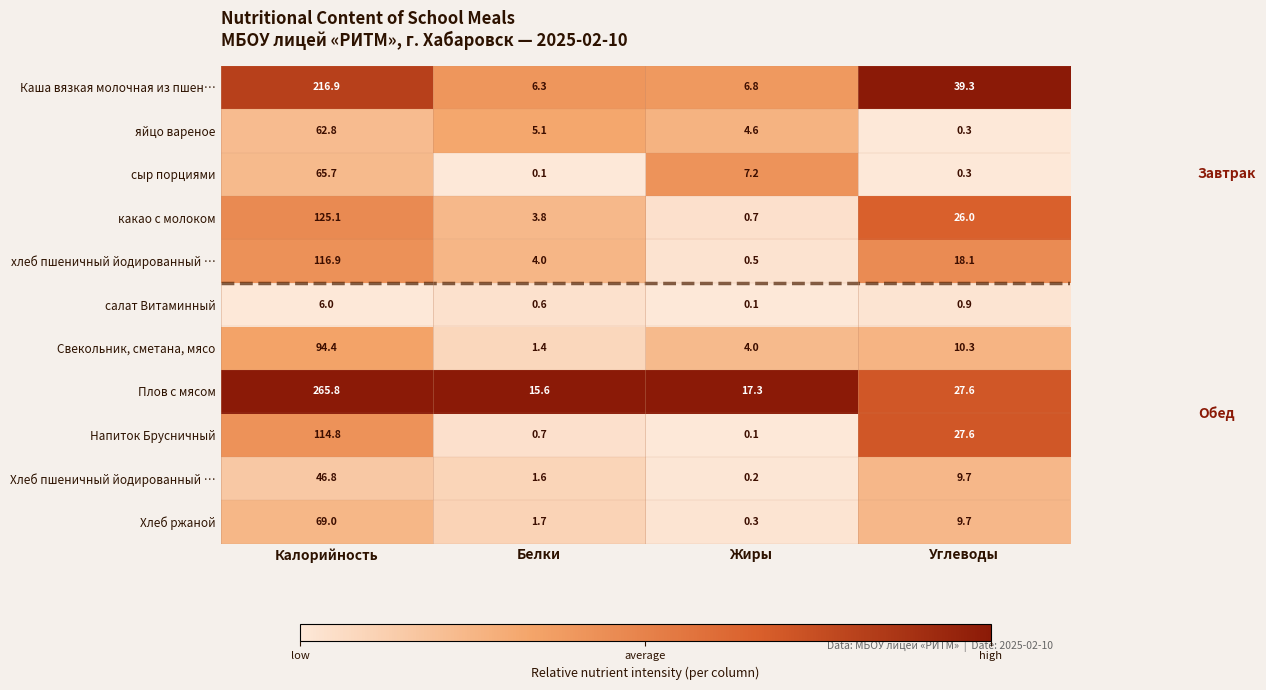

Where is Хлеб ржаной nearest to the value 34?

Углеводы